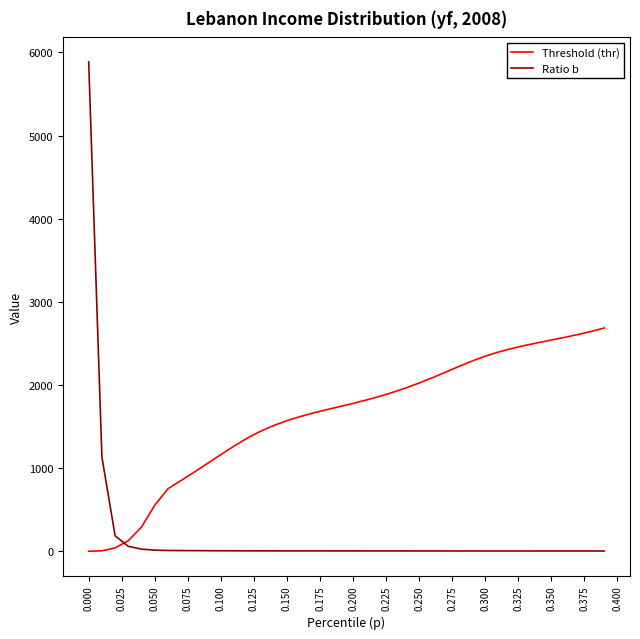

What is the maximum value shown in the chart?

5887.0